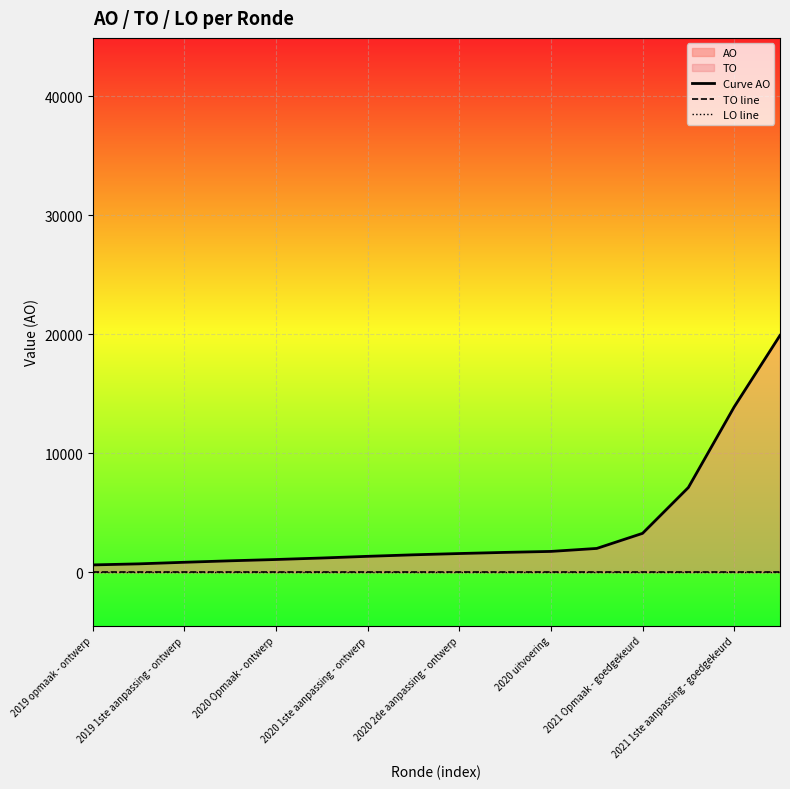

At how many categories does at least one series exceed 1081?

11